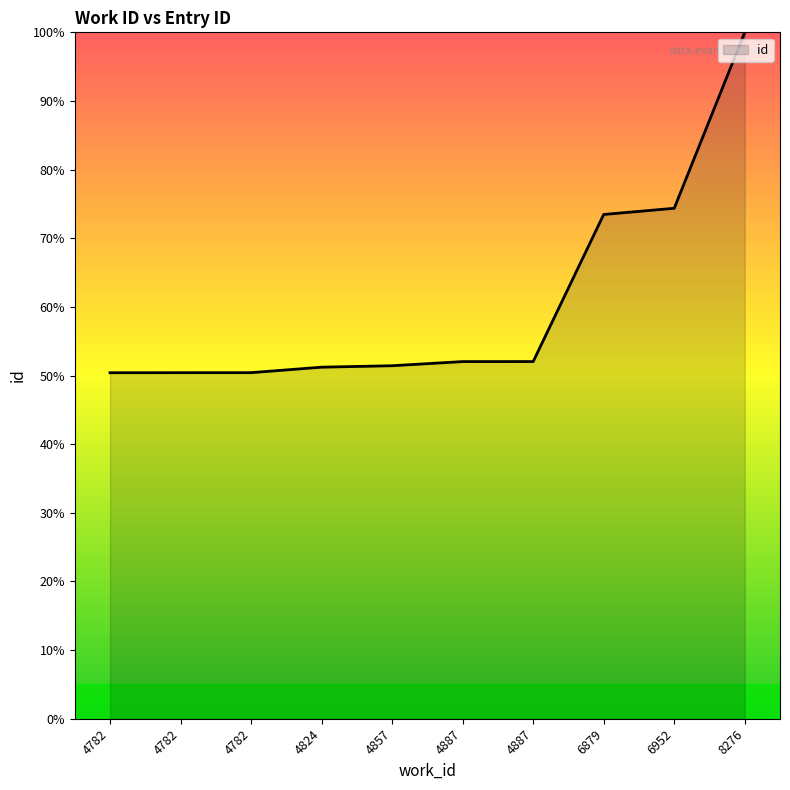

What is the ratio of the value at 8276 to the value at 4857?

1.9